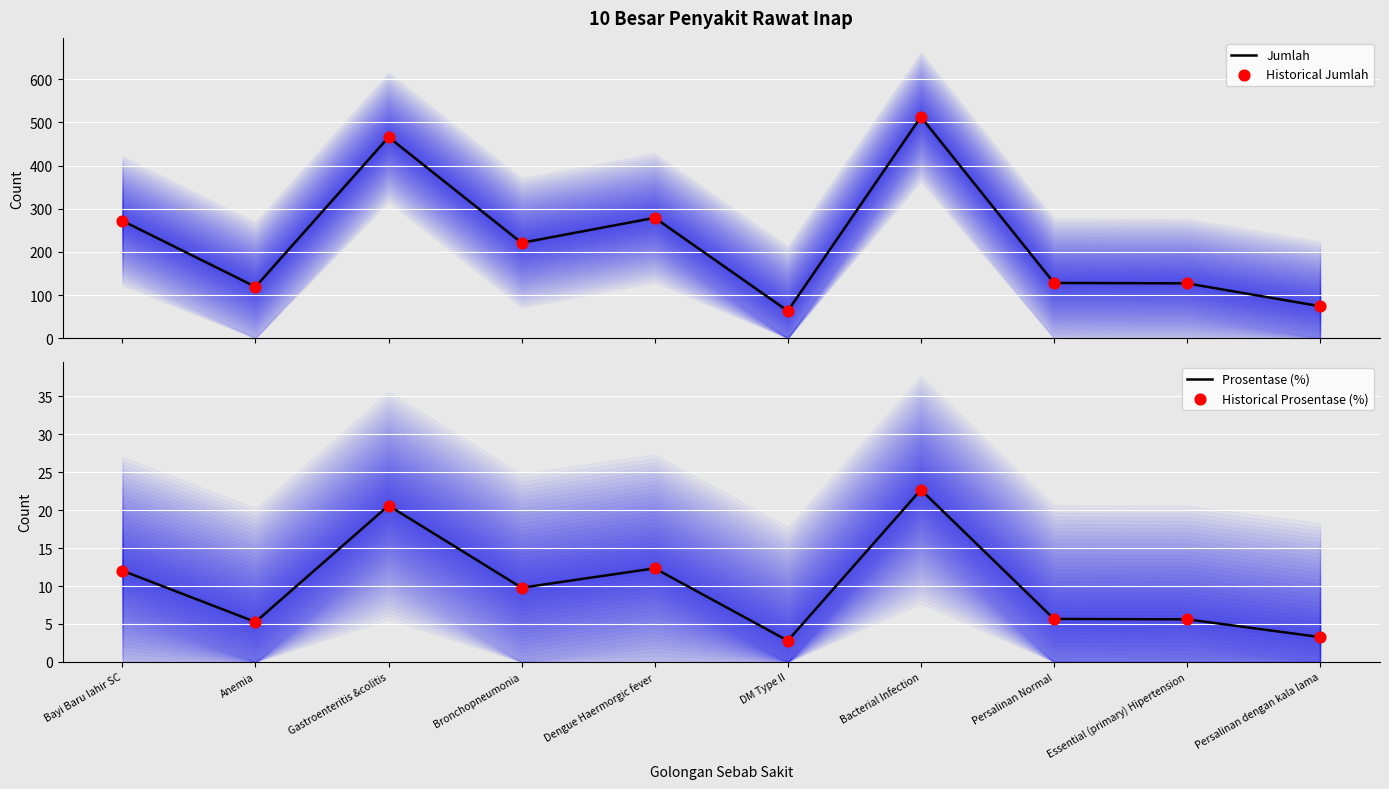

Which series reaches the minimum Y coordinate?

Prosentase (%)